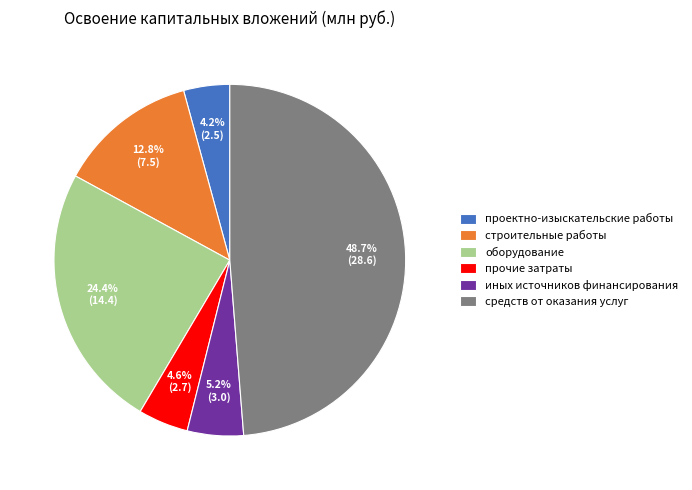

Do строительные работы and иных источников финансирования together represent more than half of the pie?

No